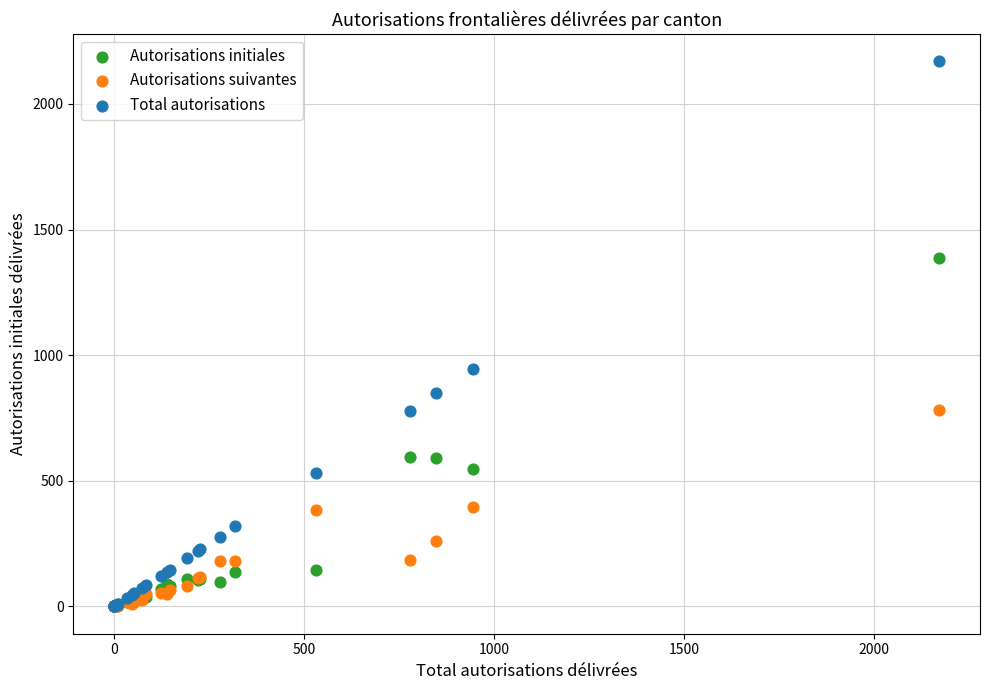

Across all series, what Y value is closest to 1085?

944